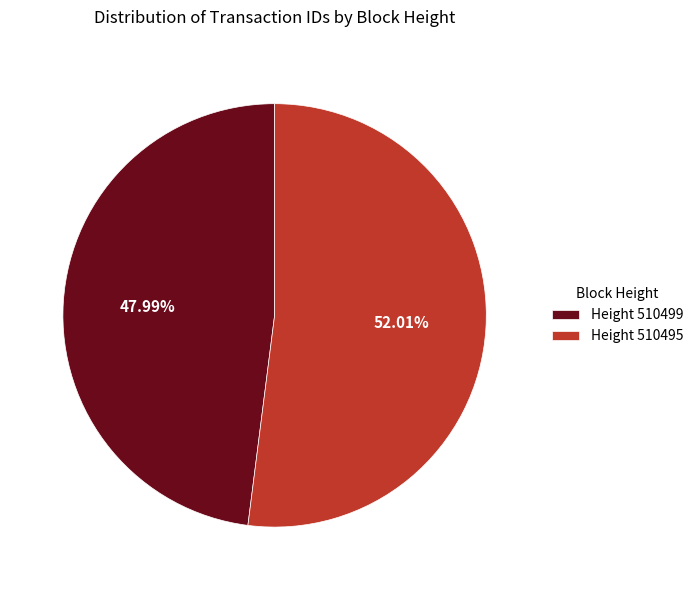

Which has a higher value, Height 510495 or Height 510499?

Height 510495